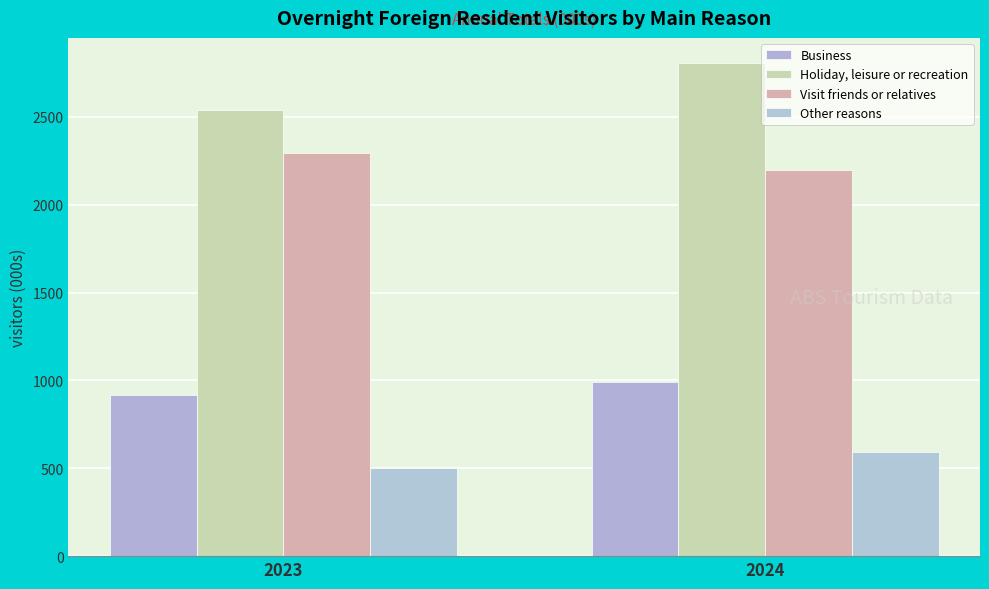

Is the value of Business at 2024 greater than the value of Visit friends or relatives at 2024?

No